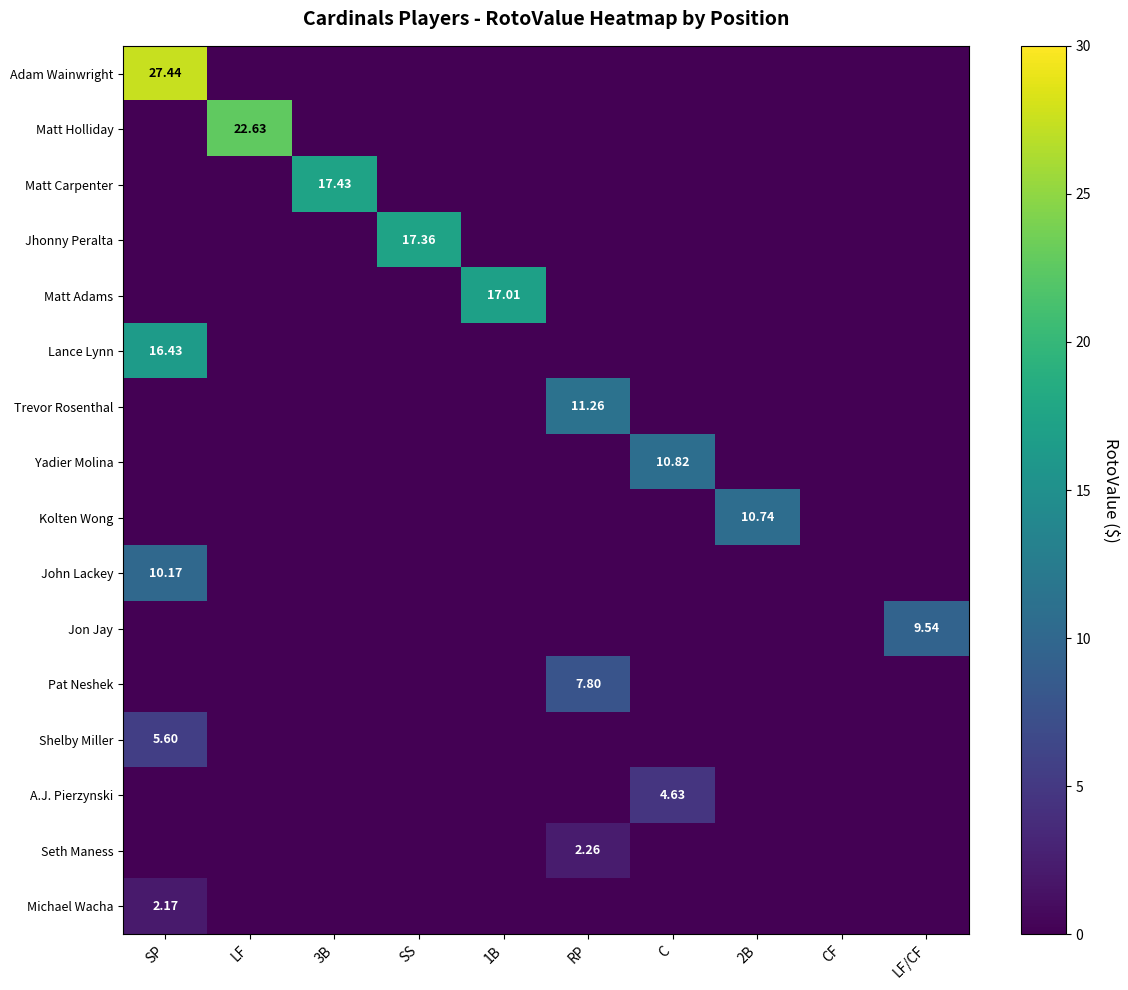

Between SP and CF, which series saw the biggest shift?

Adam Wainwright